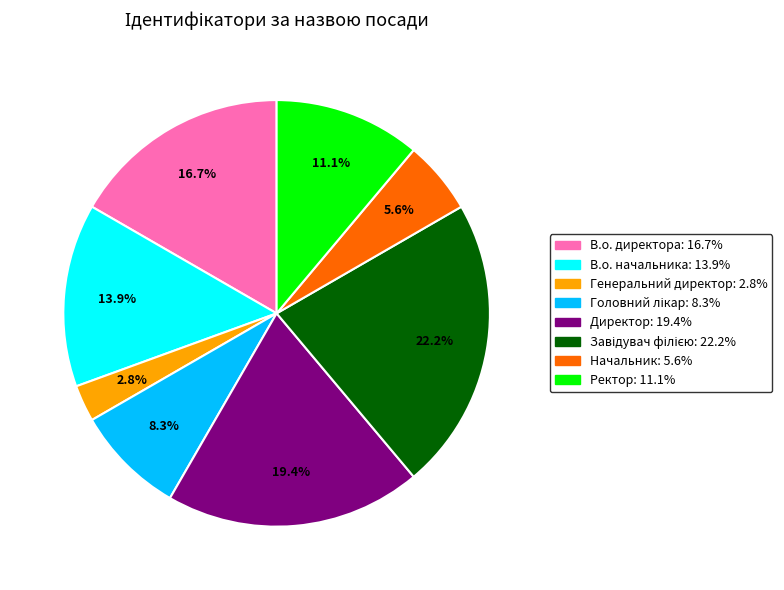

Which category has the smallest portion of the pie?

Генеральний директор